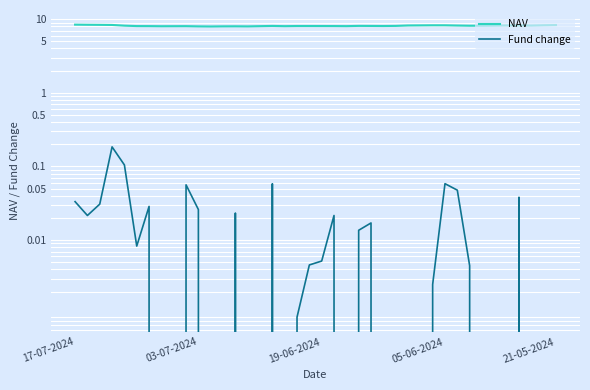

How many series are shown in this chart?

2